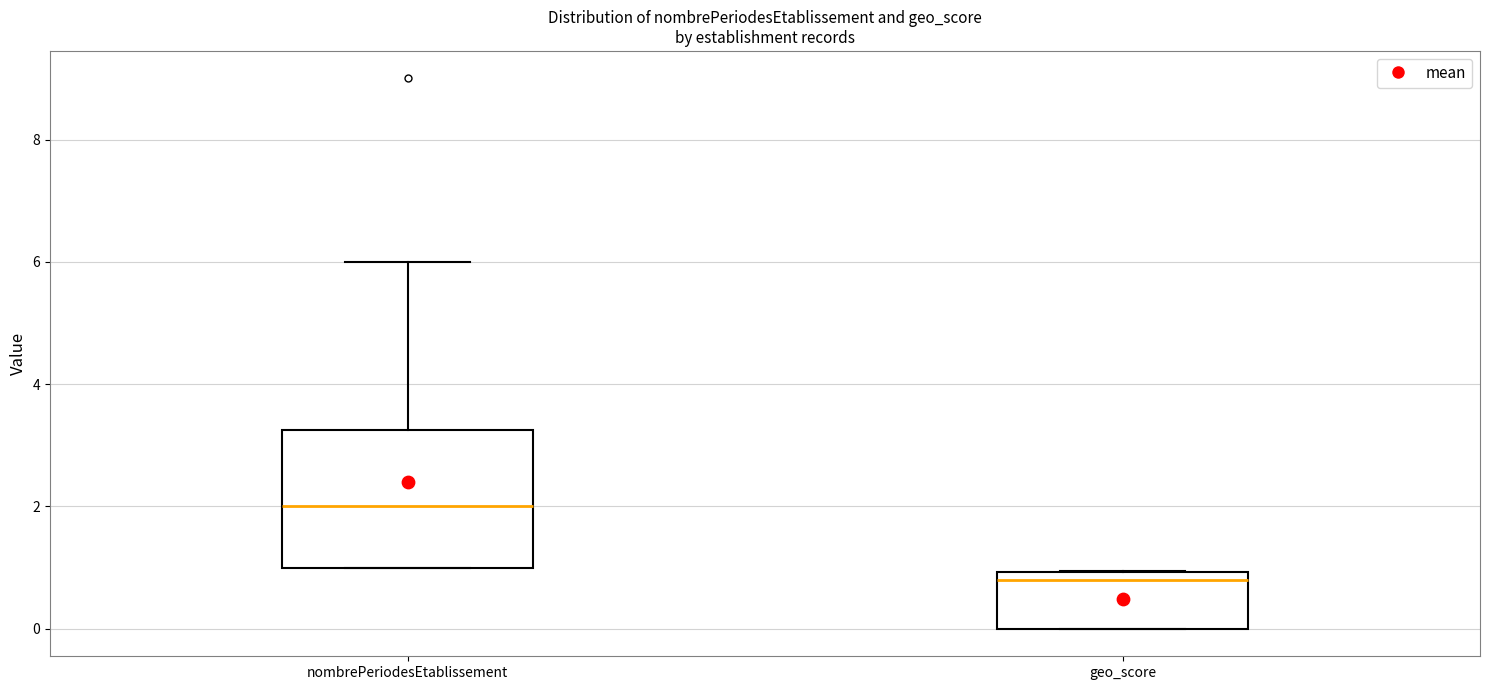

Reading left to right, transcribe this box plot: for each box, give where its median line is, the range the box spans, and where its two whiskers end, as read against the y-axis. The values are not printed on the chart, so give them approximately, as read against the axis.

nombrePeriodesEtablissement: median 2.0, box 1.0 to 3.2, whiskers 1.0 to 6.0
geo_score: median 0.8, box 0.0 to 1.0, whiskers 0.0 to 1.0